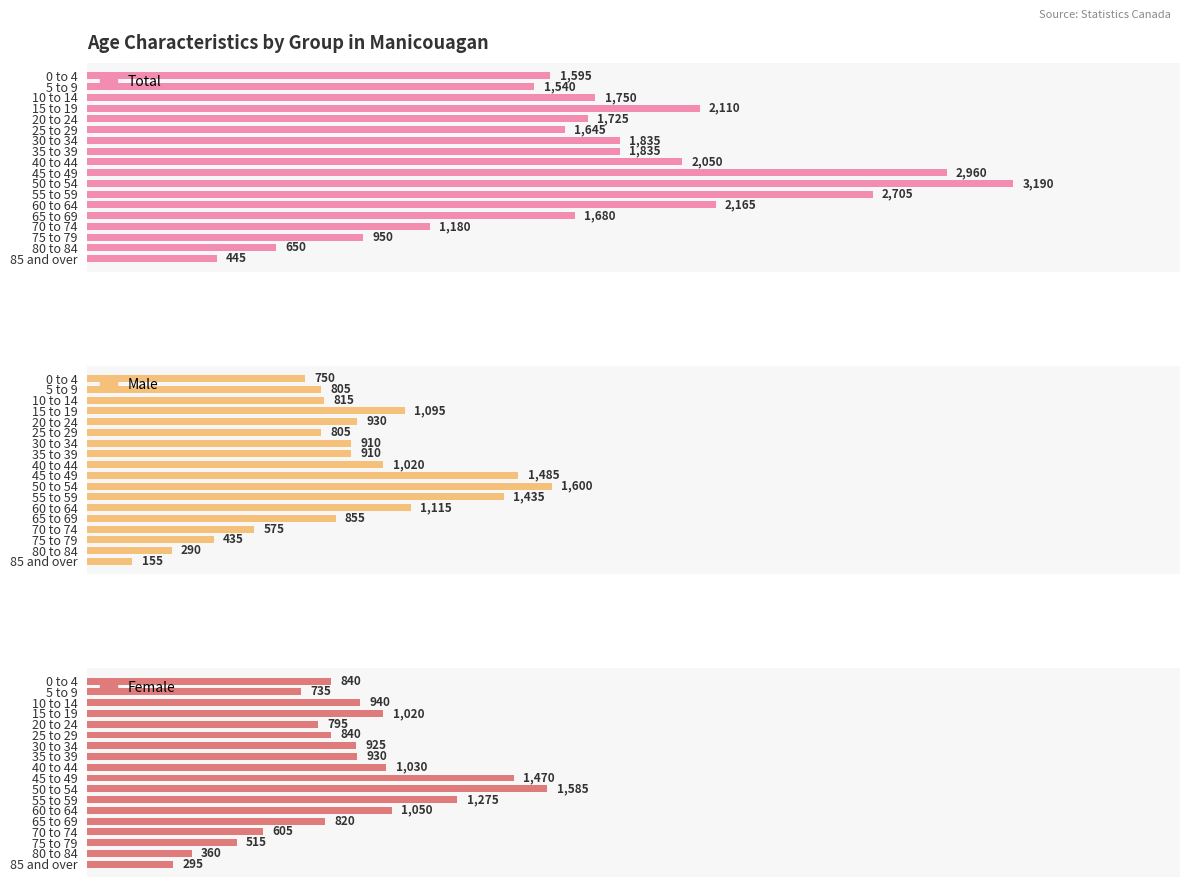

At 55 to 59, list the series in order from largest to smallest.

Total, Male, Female